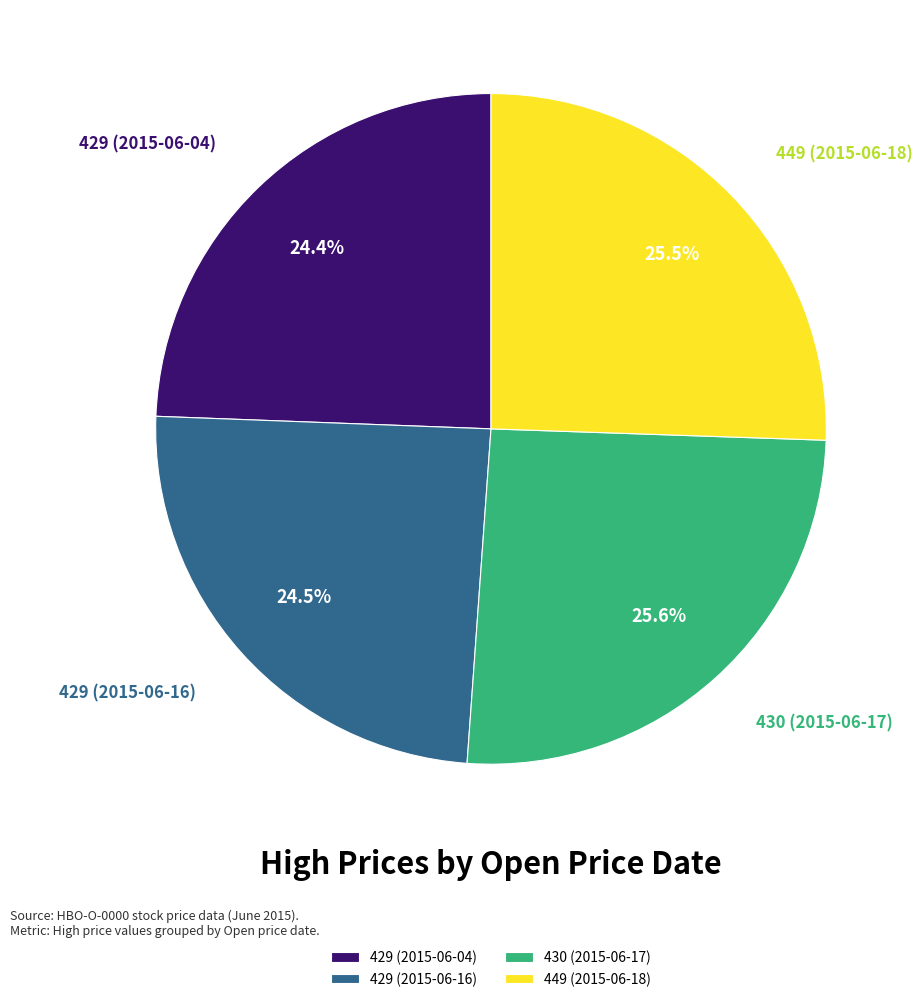

Which has a higher value, 429 (2015-06-16) or 430 (2015-06-17)?

430 (2015-06-17)